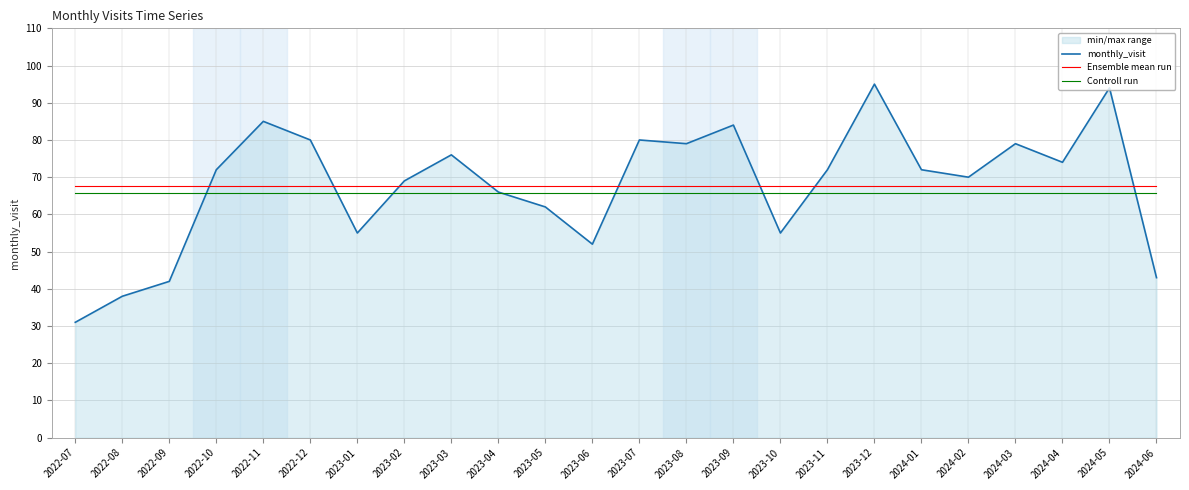

The Ensemble mean run series shows 34.3 at 2022-10. True or false?

False